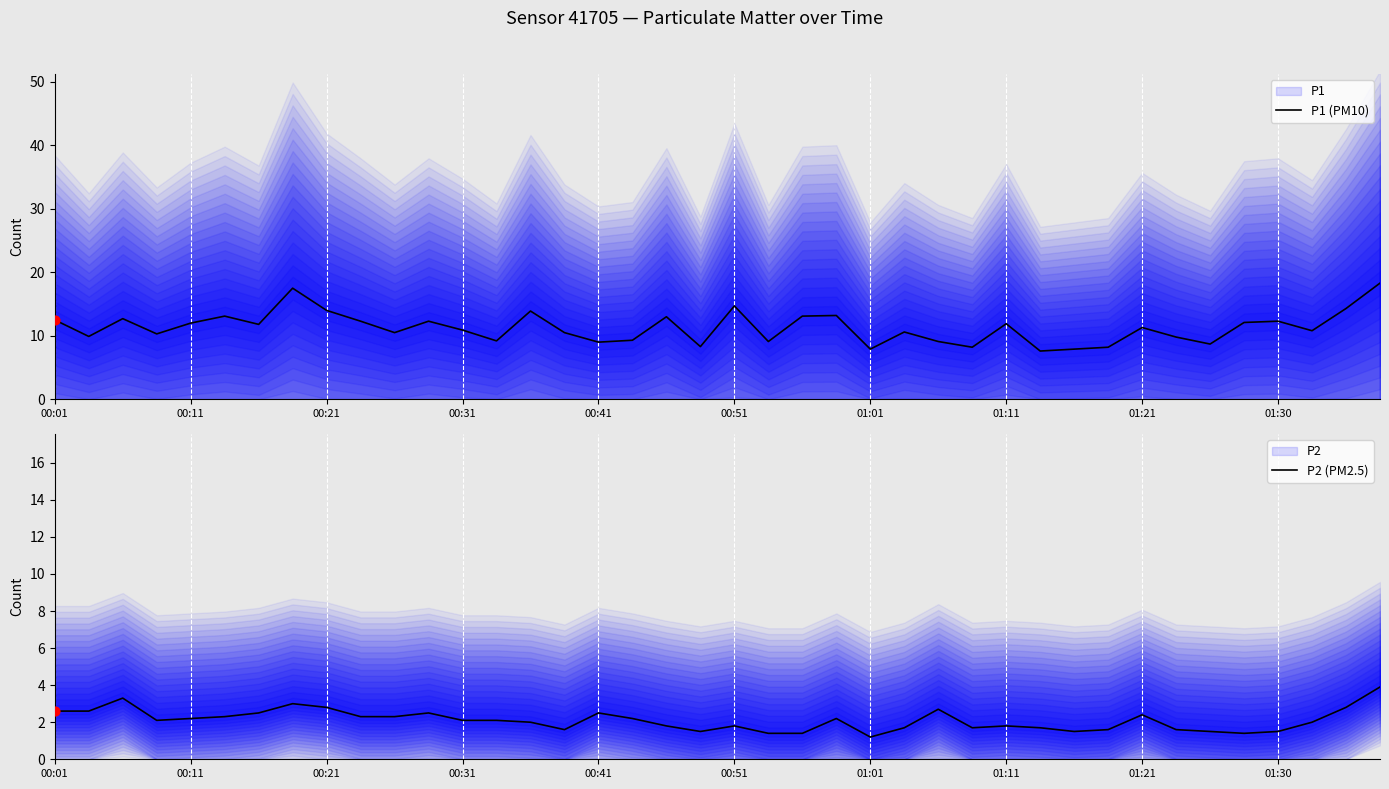

At which category is the sum across all series the highest?

39